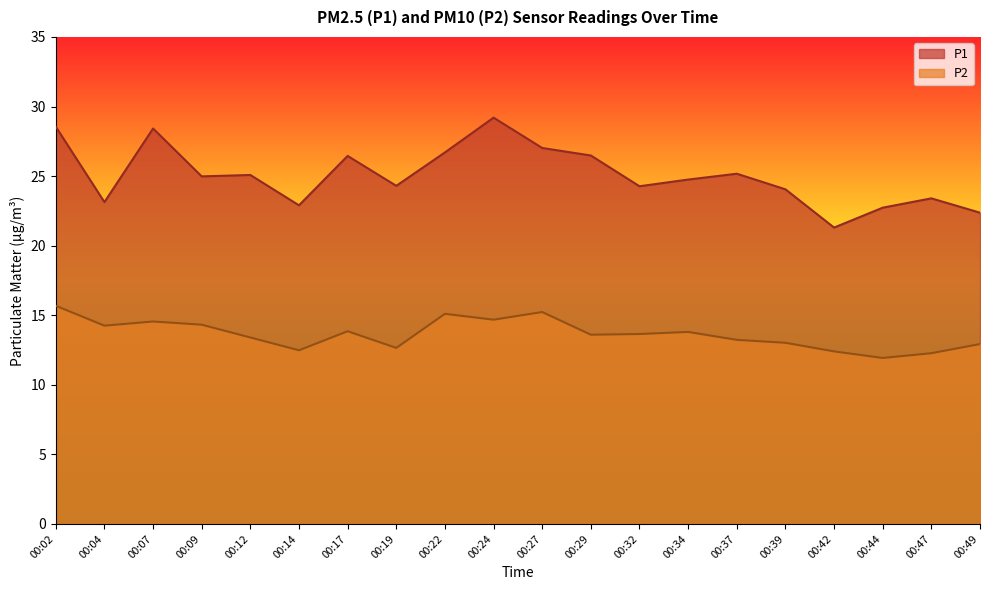

At which label does P1 reach its minimum?

00:42